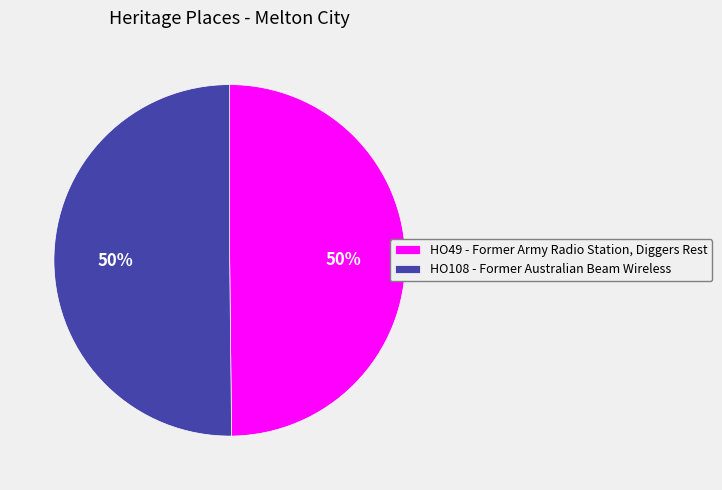

What percentage is the HO49 - Former Army Radio Station, Diggers Rest slice, to the nearest percent?

50%